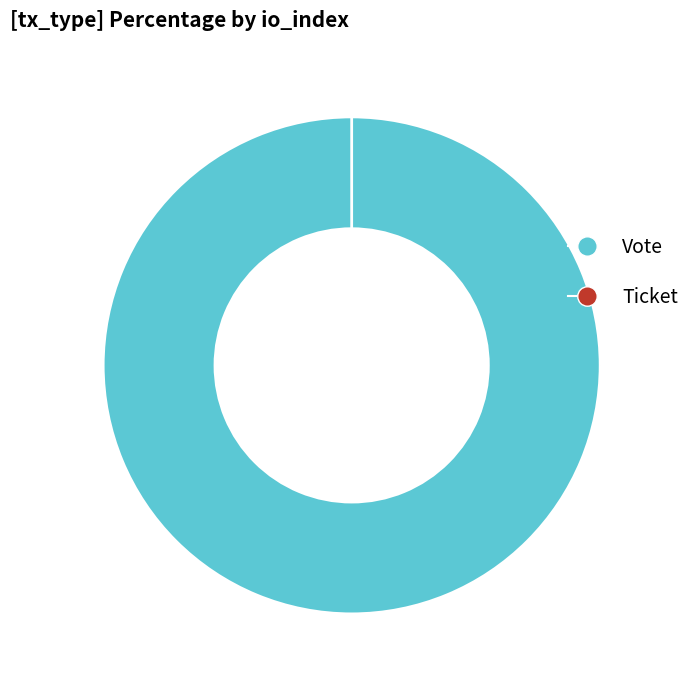

What is the change in value from Vote to Ticket?

-1